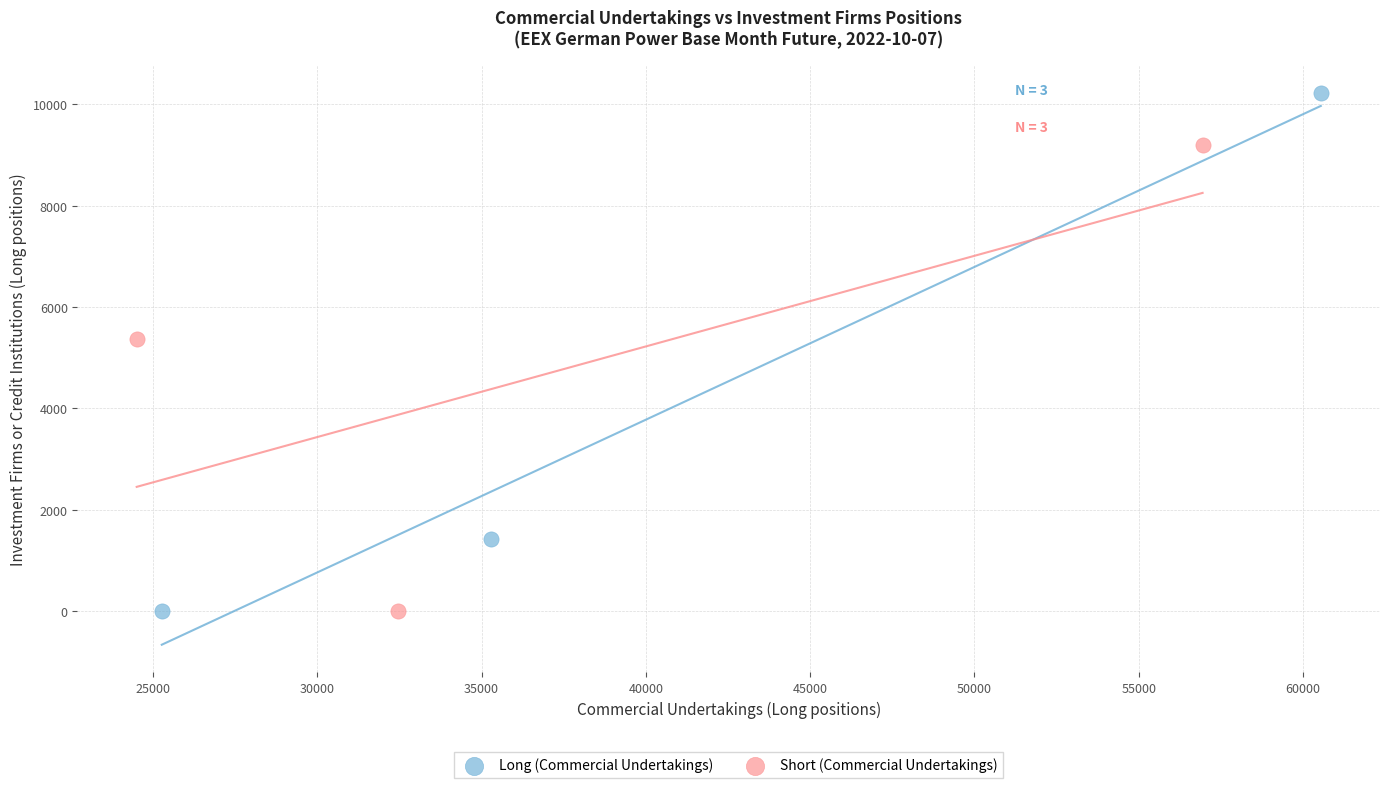

Which series contains the highest Y value?

Long (Commercial Undertakings)